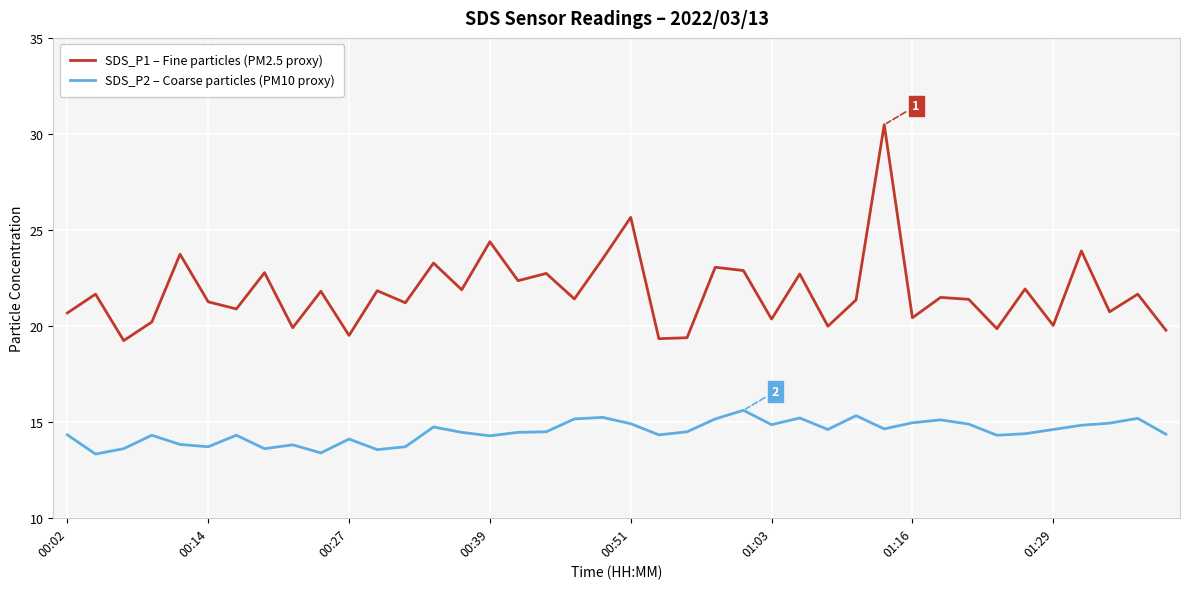

True or false: SDS_P2 – Coarse particles (PM10 proxy) and SDS_P1 – Fine particles (PM2.5 proxy) intersect in this chart.

False